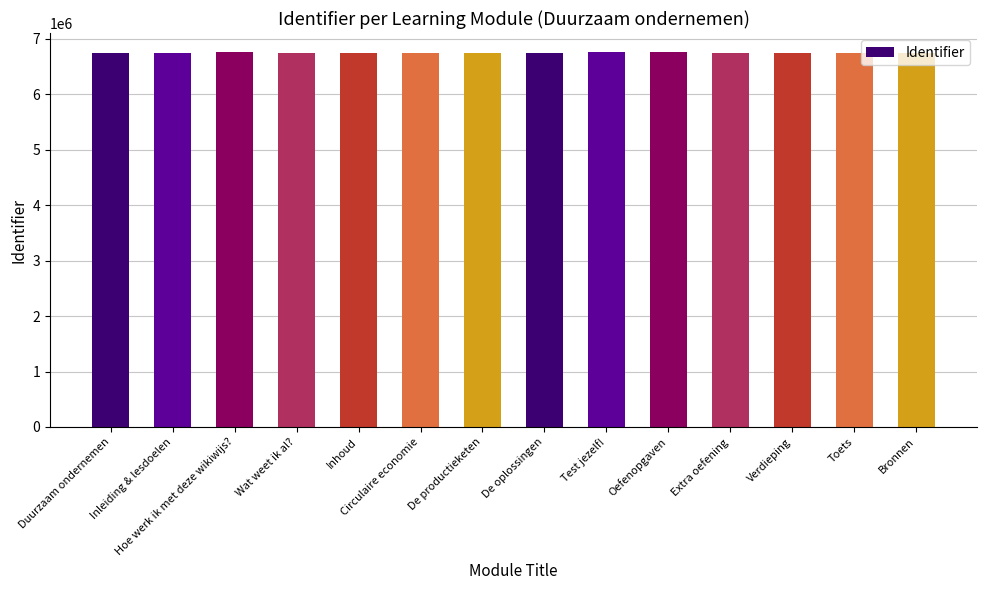

Does the chart contain stacked bars?

No